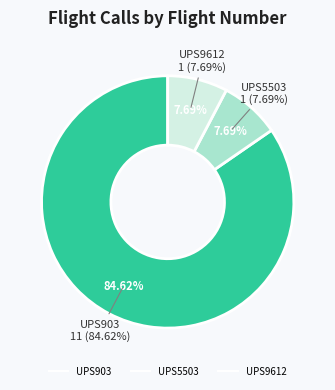

To the nearest percent, what portion does UPS903 represent?

85%